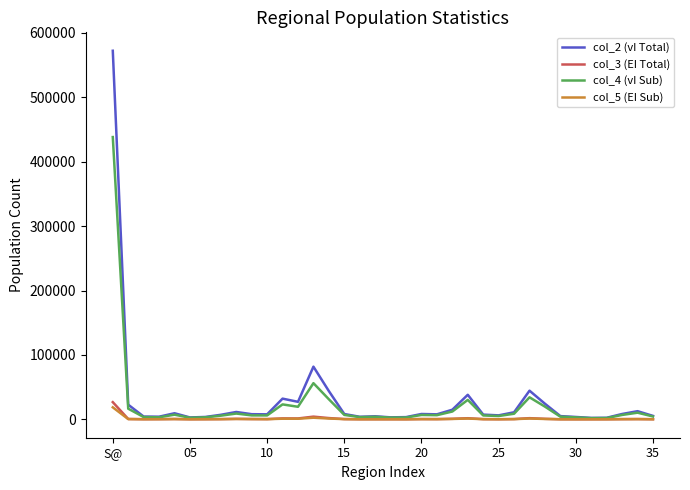

What is the greatest value displayed?

572266